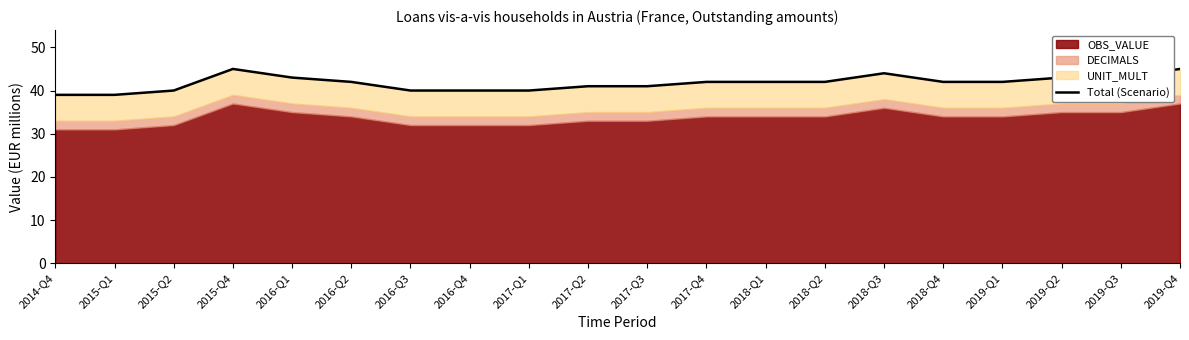

What is the sum of the values at 2015-Q1 and 2015-Q4?

84